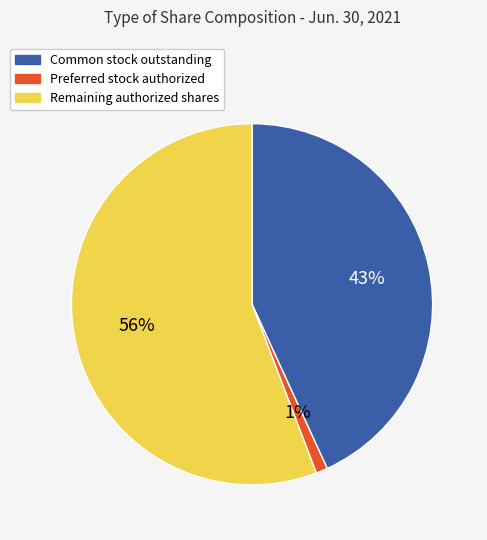

To the nearest percent, what percentage of the pie is Common stock outstanding?

43%